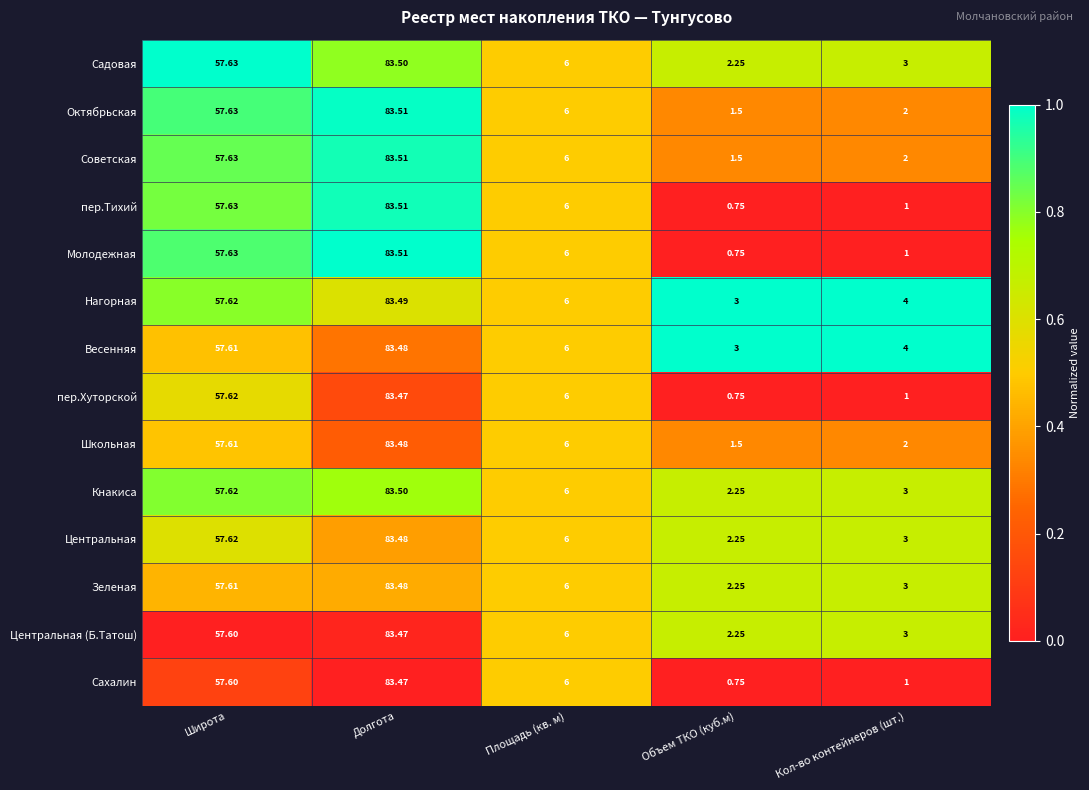

At which category is the sum across all series the highest?

Долгота